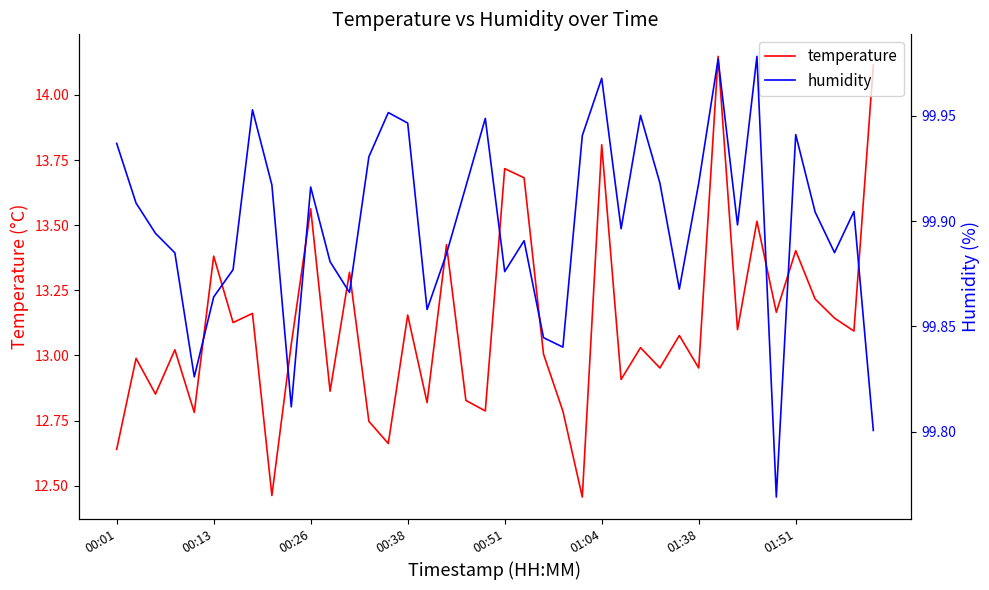

What value does the humidity series have at 01:38?

99.9